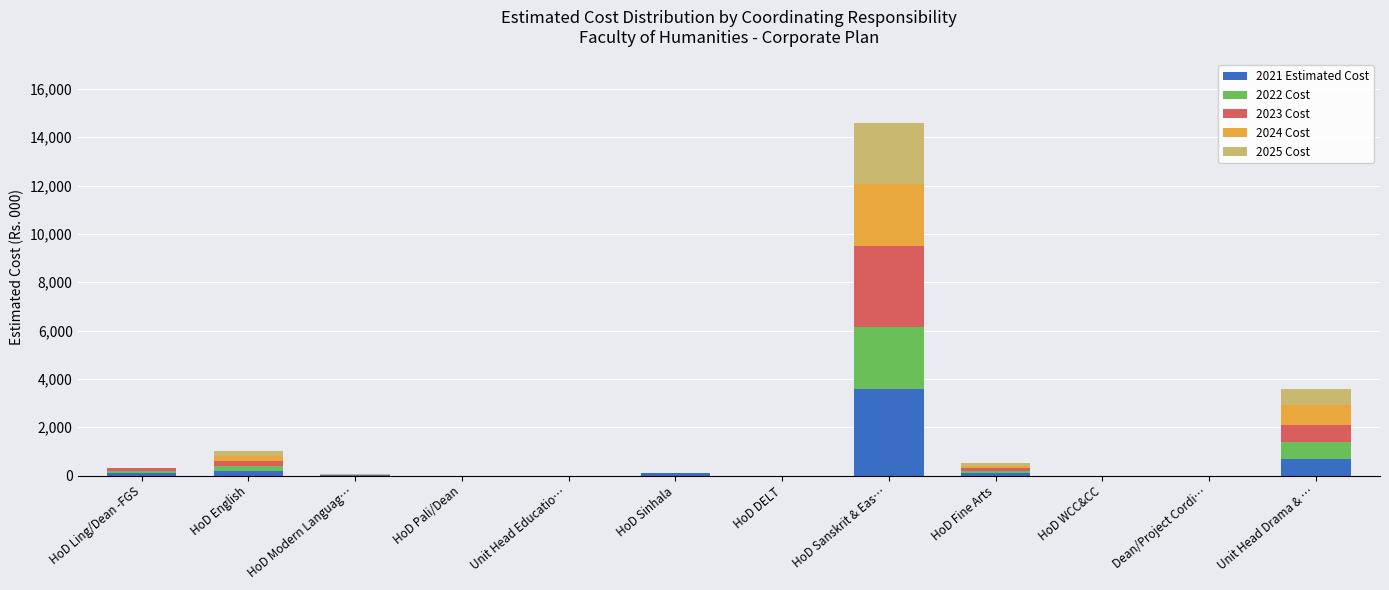

Is it true that 2021 Estimated Cost equals 0 at HoD DELT?

True